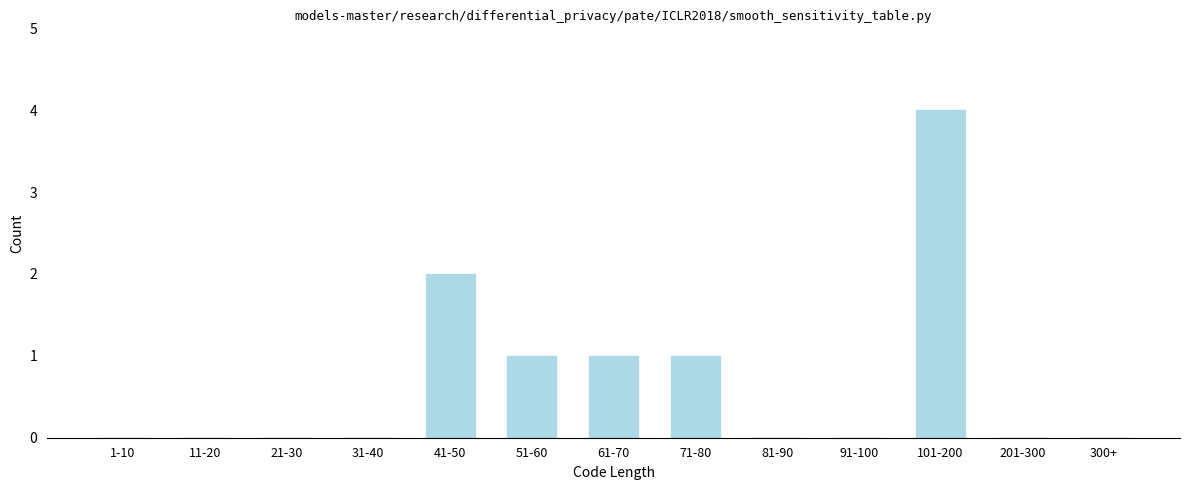

Reading left to right, what are all the values shown in this chart?

1-10=0	11-20=0	21-30=0	31-40=0	41-50=2	51-60=1	61-70=1	71-80=1	81-90=0	91-100=0	101-200=4	201-300=0	300+=0